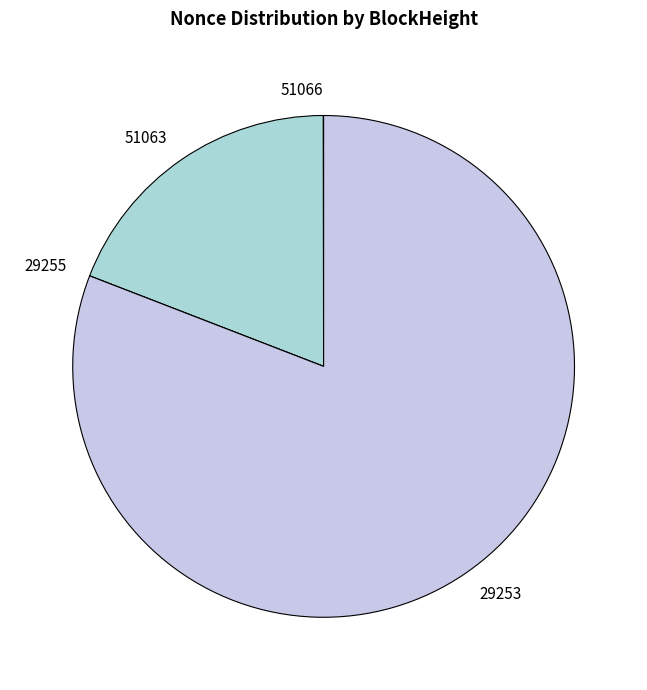

Combined, do 51063 and 29253 account for over 50%?

Yes